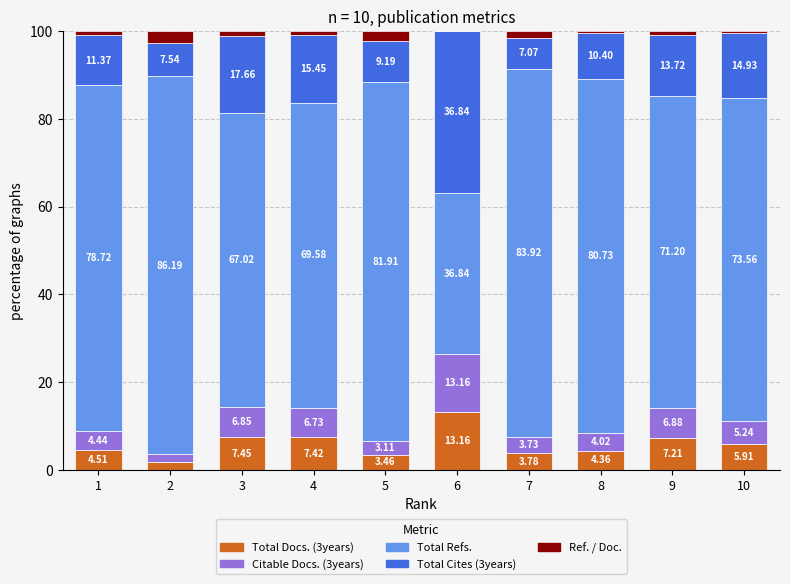

What is the total value across all series at 4?

100.0